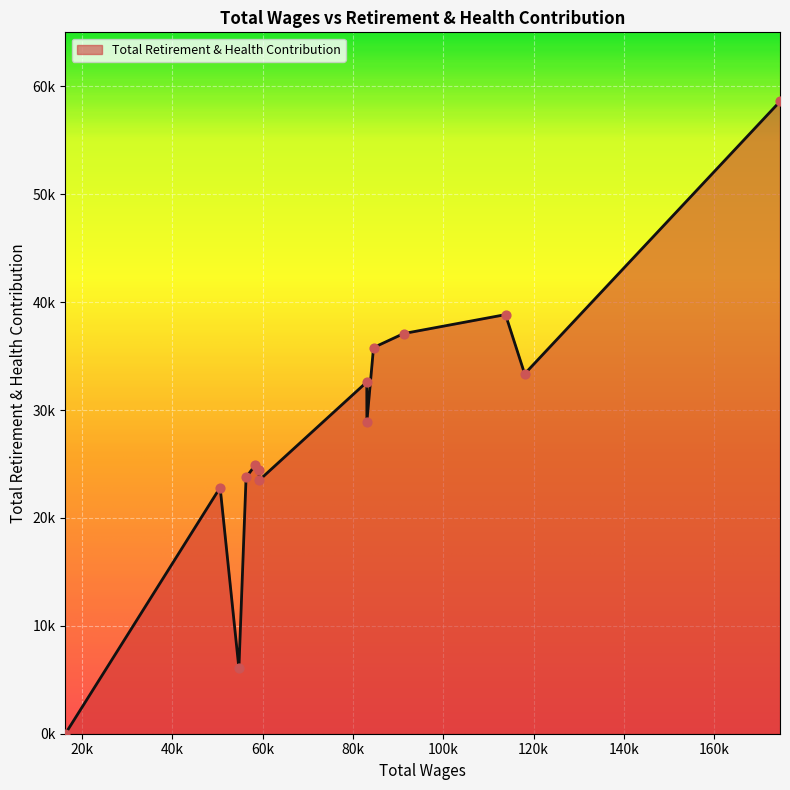

Is this an area chart (filled region under the line)?

Yes